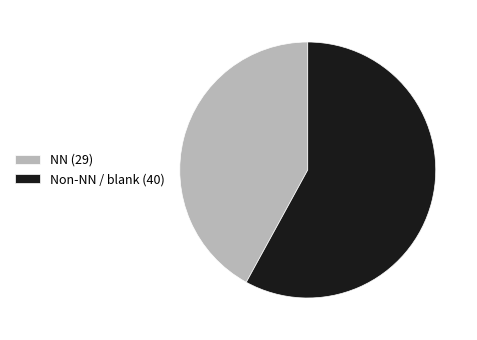

Do NN (29) and Non-NN / blank (40) together represent more than half of the pie?

Yes